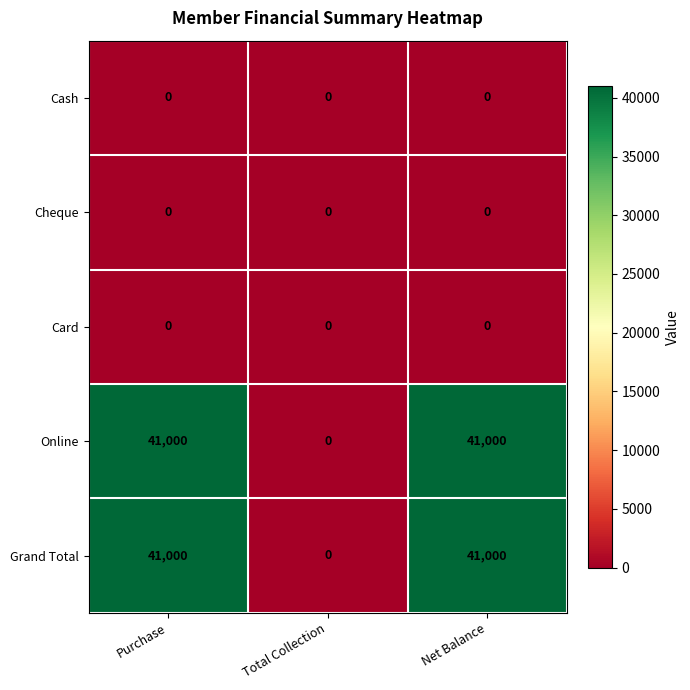

What is the total value across all series at Purchase?

82000